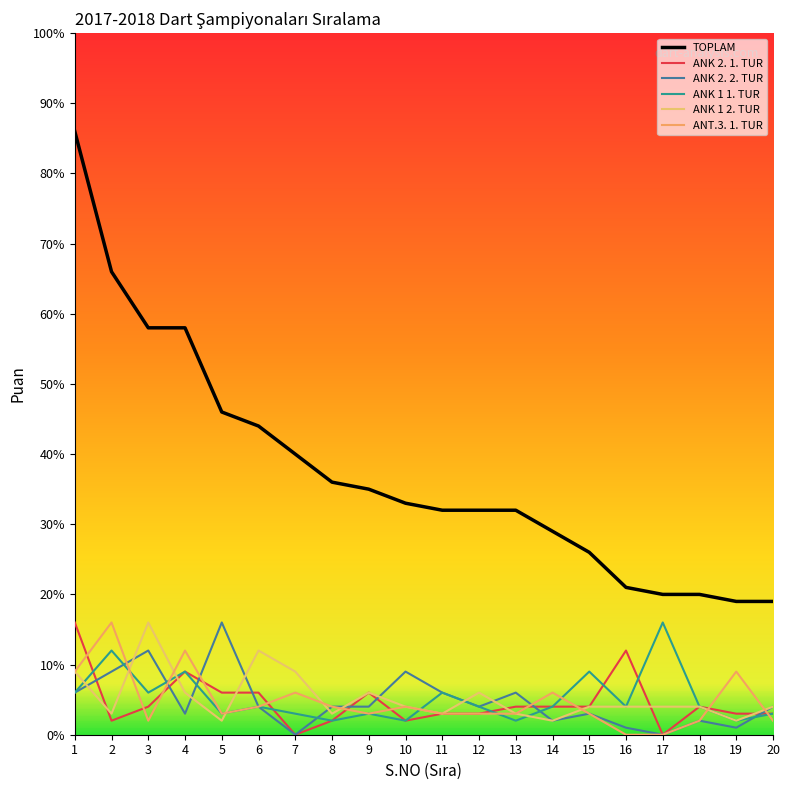

Between 15 and 17, which series saw the biggest shift?

ANK 1 1. TUR